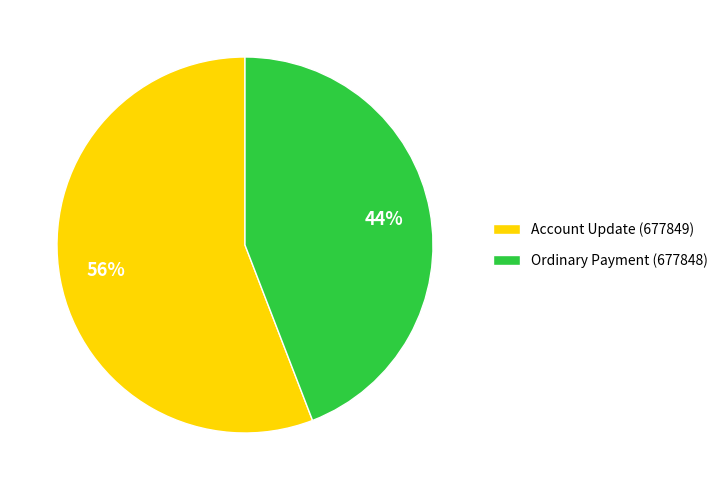

Which slice is the smallest?

Ordinary Payment (677848)